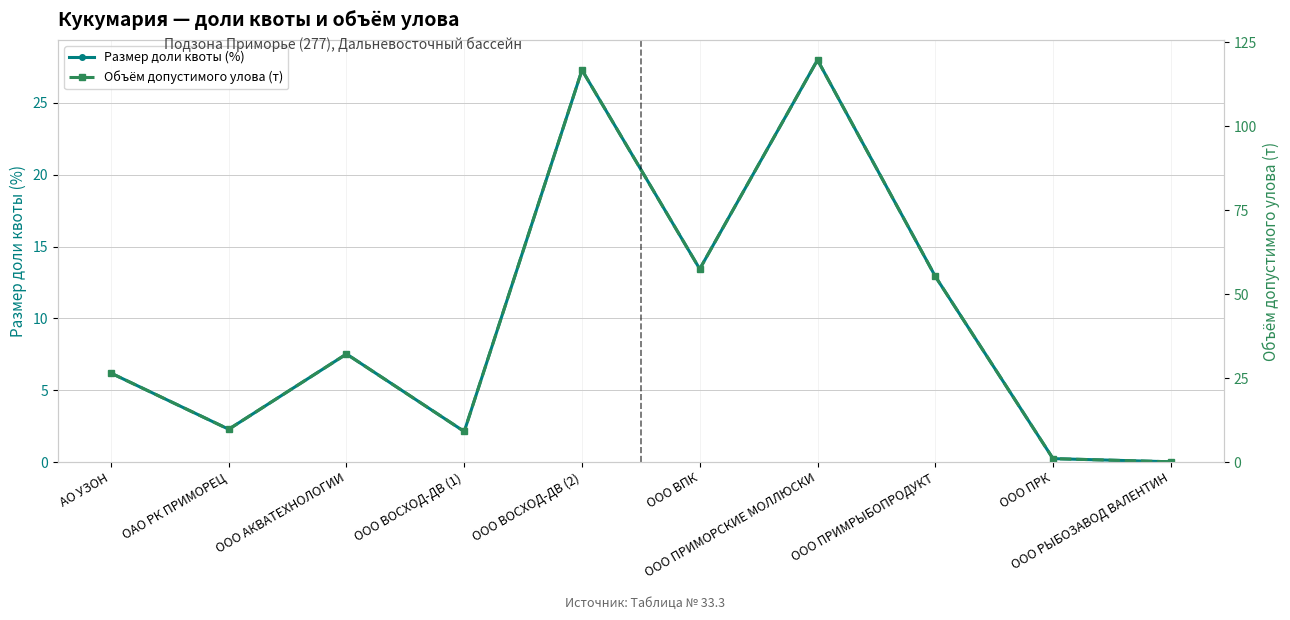

Reading right to left, list all the values displayed in this chart.

Размер доли квоты (%): ООО РЫБОЗАВОД ВАЛЕНТИН=0.0	ООО ПРК=0.2	ООО ПРИМРЫБОПРОДУКТ=12.9	ООО ПРИМОРСКИЕ МОЛЛЮСКИ=28.0	ООО ВПК=13.4	ООО ВОСХОД-ДВ (2)=27.3	ООО ВОСХОД-ДВ (1)=2.1	ООО АКВАТЕХНОЛОГИИ=7.5	ОАО РК ПРИМОРЕЦ=2.3	АО УЗОН=6.2
Объём допустимого улова (т): ООО РЫБОЗАВОД ВАЛЕНТИН=0.1	ООО ПРК=1.0	ООО ПРИМРЫБОПРОДУКТ=55.3	ООО ПРИМОРСКИЕ МОЛЛЮСКИ=119.7	ООО ВПК=57.5	ООО ВОСХОД-ДВ (2)=116.7	ООО ВОСХОД-ДВ (1)=9.1	ООО АКВАТЕХНОЛОГИИ=32.2	ОАО РК ПРИМОРЕЦ=9.8	АО УЗОН=26.5